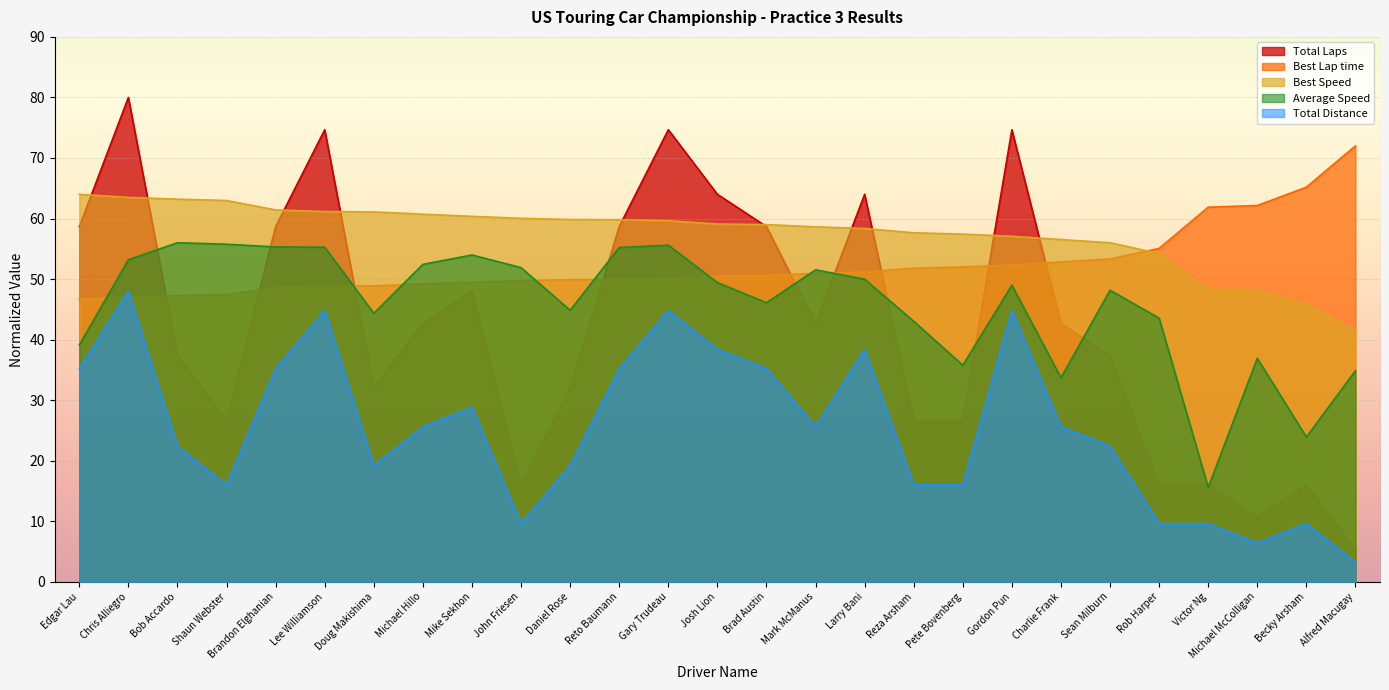

What is the maximum value for Best Lap time?

72.0